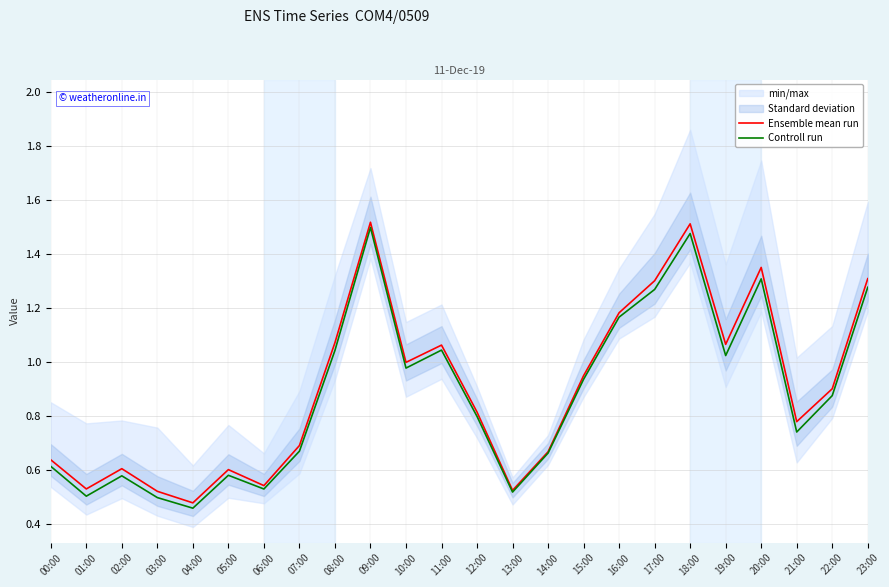

How many interior local valleys does the Ensemble mean run series have?

7